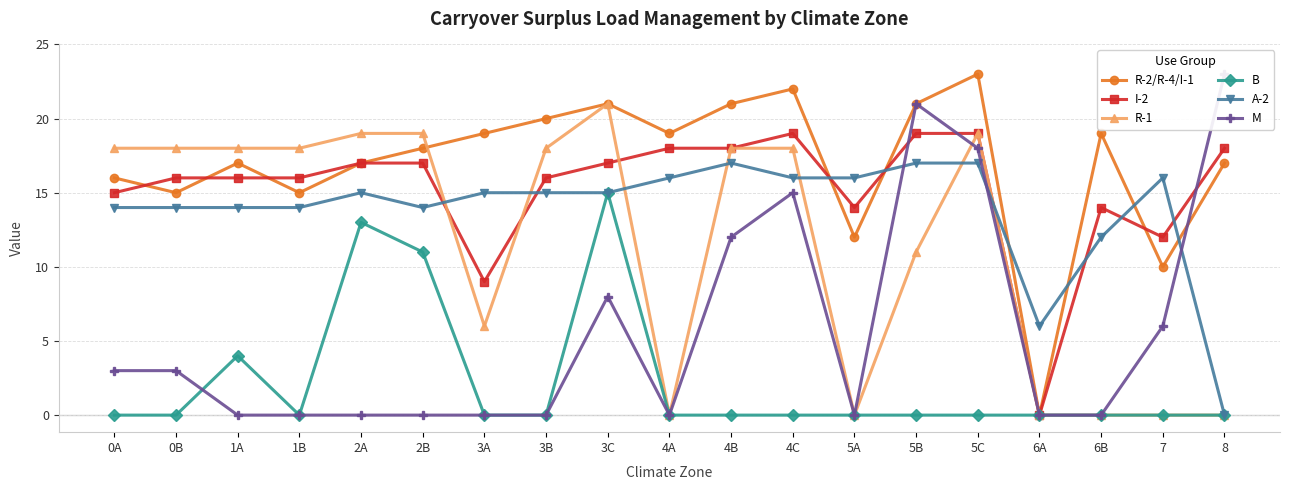

What is the difference between the highest and lowest values at 0B?

18